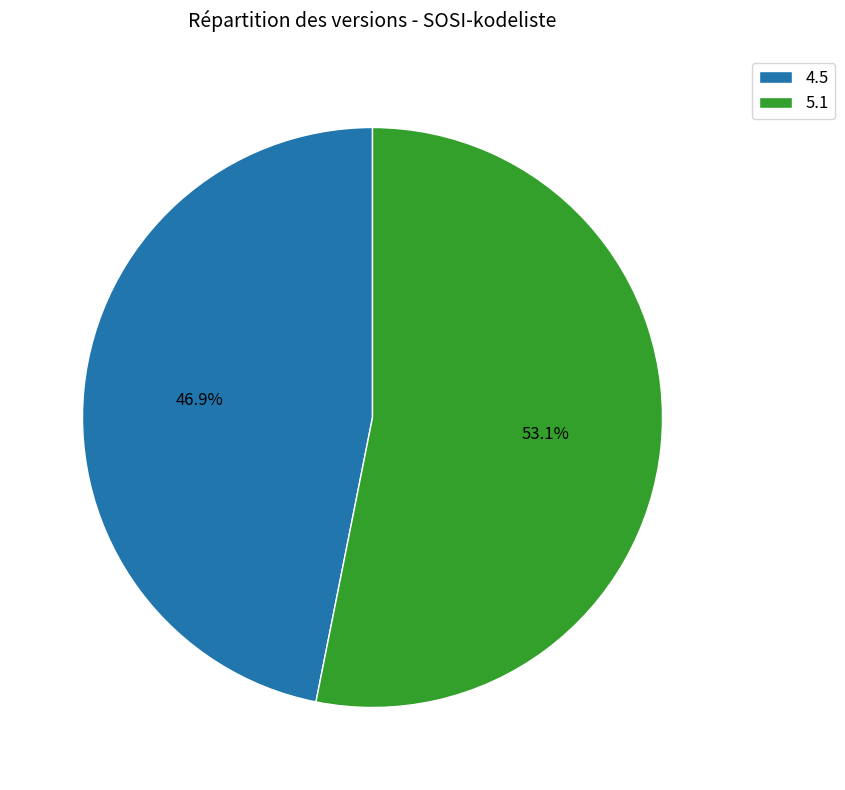

Count the number of slices in the pie.

2